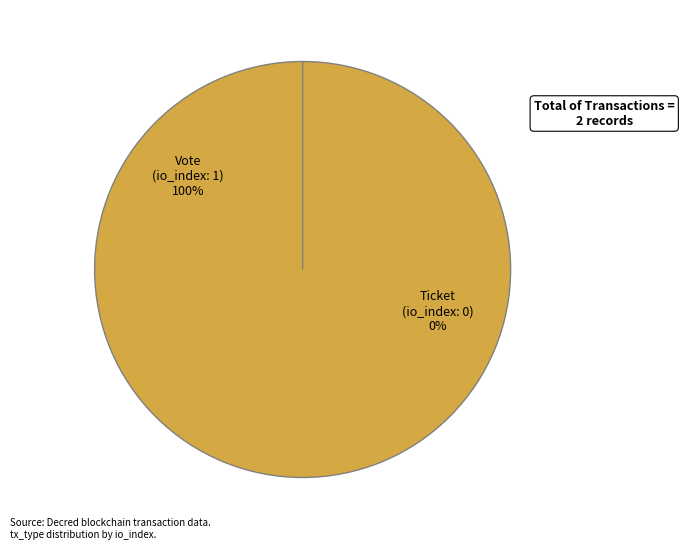

Is it true that Ticket is 0% of the pie?

True